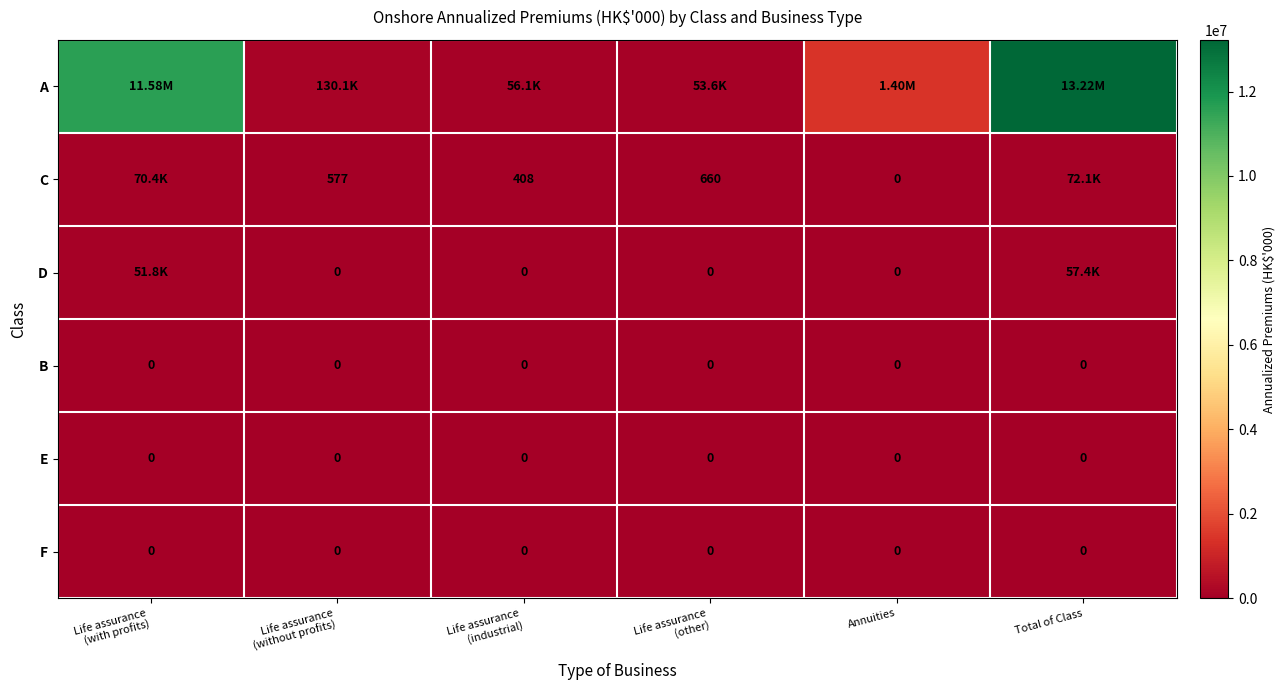

How many positive values does the C series have?

5